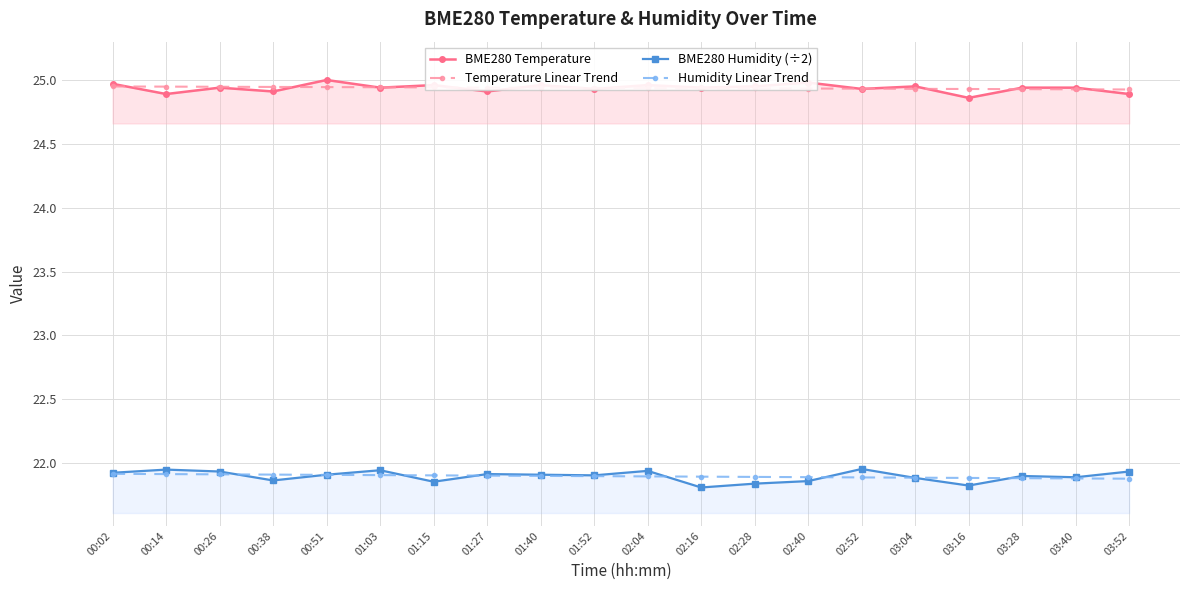

Reading right to left, list all the values displayed in this chart.

BME280 Temperature: 03:52=24.9	03:40=24.9	03:28=24.9	03:16=24.9	03:04=24.9	02:52=24.9	02:40=25.0	02:28=24.9	02:16=24.9	02:04=25.0	01:52=24.9	01:40=25.0	01:27=24.9	01:15=25.0	01:03=24.9	00:51=25.0	00:38=24.9	00:26=24.9	00:14=24.9	00:02=25.0
Temperature Linear Trend: 03:52=24.9	03:40=24.9	03:28=24.9	03:16=24.9	03:04=24.9	02:52=24.9	02:40=24.9	02:28=24.9	02:16=24.9	02:04=24.9	01:52=24.9	01:40=24.9	01:27=24.9	01:15=24.9	01:03=24.9	00:51=24.9	00:38=24.9	00:26=24.9	00:14=24.9	00:02=24.9
BME280 Humidity (÷2): 03:52=21.9	03:40=21.9	03:28=21.9	03:16=21.8	03:04=21.9	02:52=22.0	02:40=21.9	02:28=21.8	02:16=21.8	02:04=21.9	01:52=21.9	01:40=21.9	01:27=21.9	01:15=21.9	01:03=21.9	00:51=21.9	00:38=21.9	00:26=21.9	00:14=21.9	00:02=21.9
Humidity Linear Trend: 03:52=21.9	03:40=21.9	03:28=21.9	03:16=21.9	03:04=21.9	02:52=21.9	02:40=21.9	02:28=21.9	02:16=21.9	02:04=21.9	01:52=21.9	01:40=21.9	01:27=21.9	01:15=21.9	01:03=21.9	00:51=21.9	00:38=21.9	00:26=21.9	00:14=21.9	00:02=21.9